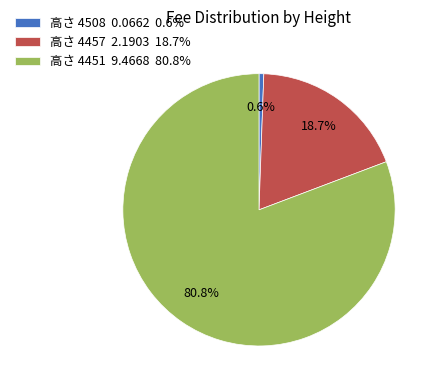

How many slices are in this pie chart?

3